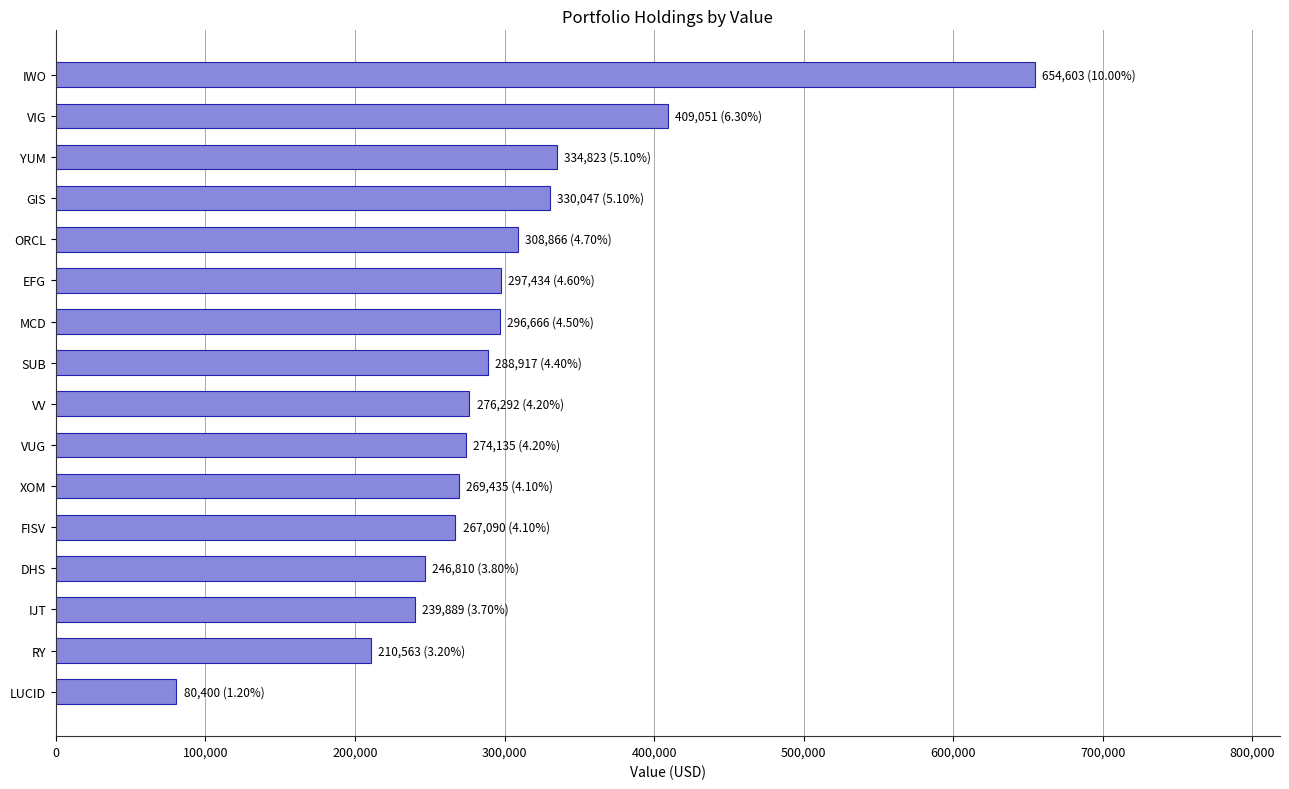

What is the label of the 1st bar from the bottom?

LUCID